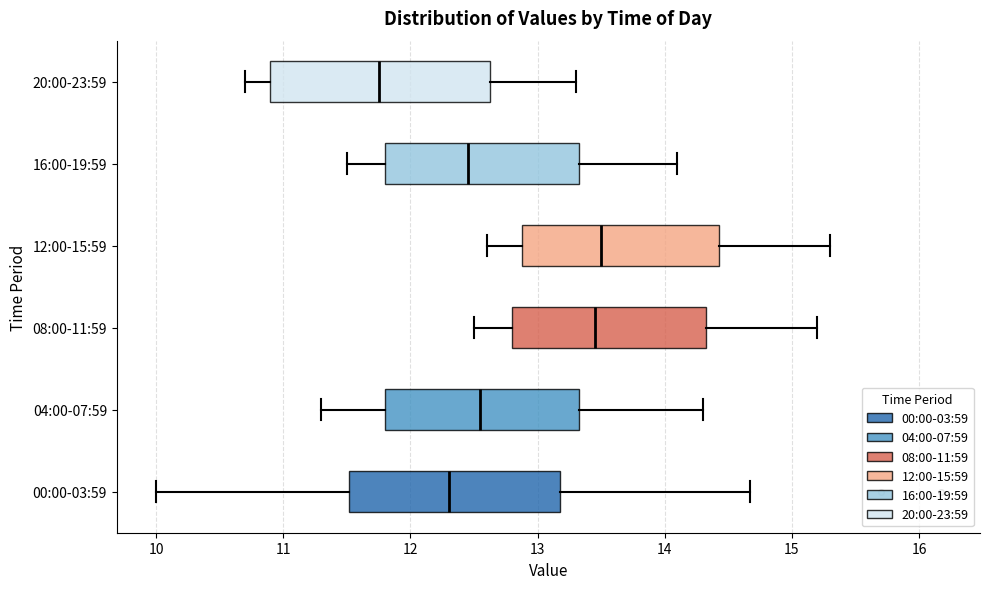

Reading bottom to top, transcribe this box plot: for each box, give where its median line is, the range the box spans, and where its two whiskers end, as read against the x-axis. The values are not printed on the chart, so give them approximately, as read against the axis.

00:00-03:59: median 12.3, box 11.5 to 13.2, whiskers 10.0 to 14.7
04:00-07:59: median 12.6, box 11.8 to 13.3, whiskers 11.3 to 14.3
08:00-11:59: median 13.5, box 12.8 to 14.3, whiskers 12.5 to 15.2
12:00-15:59: median 13.5, box 12.9 to 14.4, whiskers 12.6 to 15.3
16:00-19:59: median 12.5, box 11.8 to 13.3, whiskers 11.5 to 14.1
20:00-23:59: median 11.8, box 10.9 to 12.6, whiskers 10.7 to 13.3